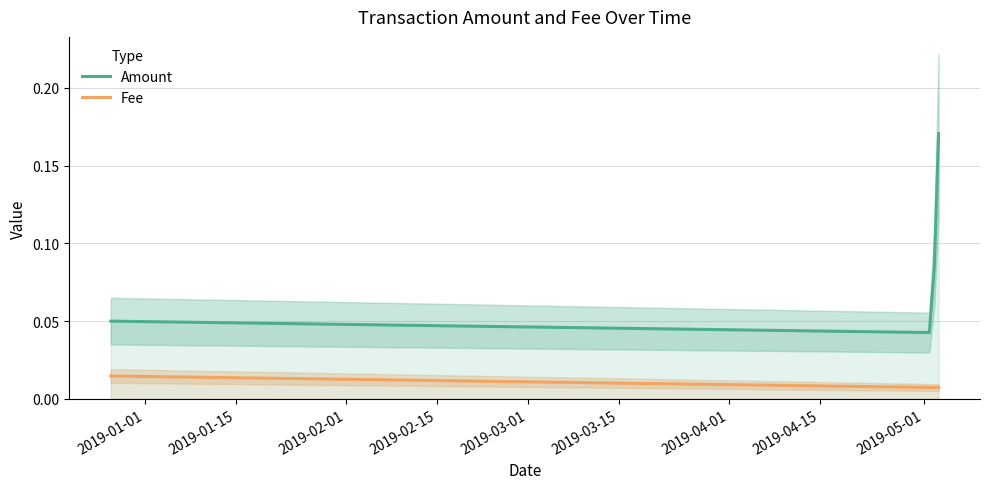

True or false: Amount and Fee cross at least once.

False